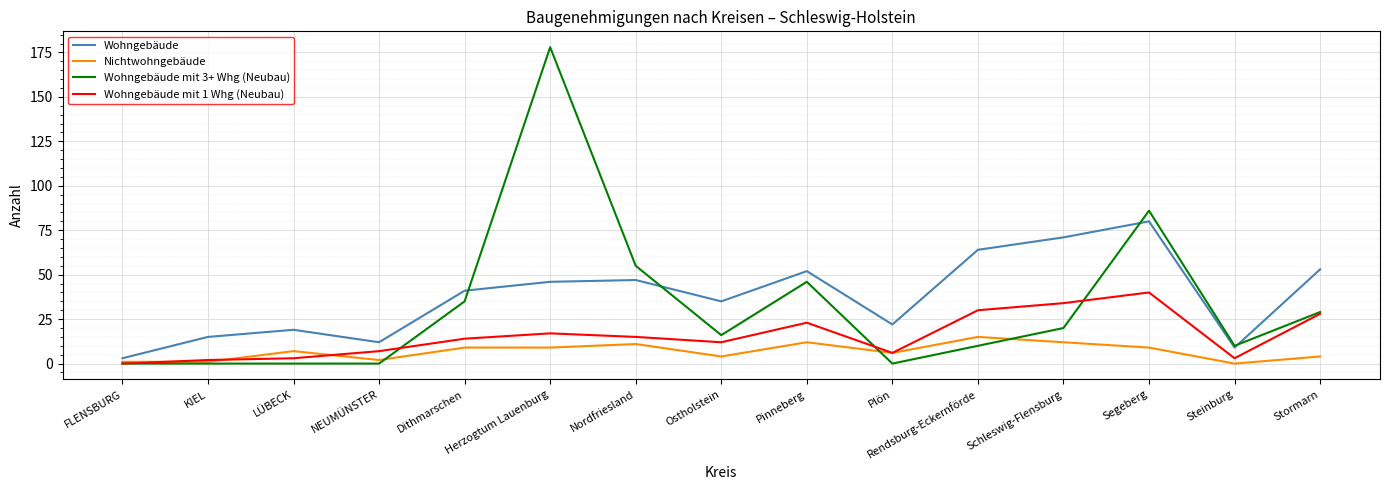

At which category is the sum across all series the highest?

Herzogtum Lauenburg